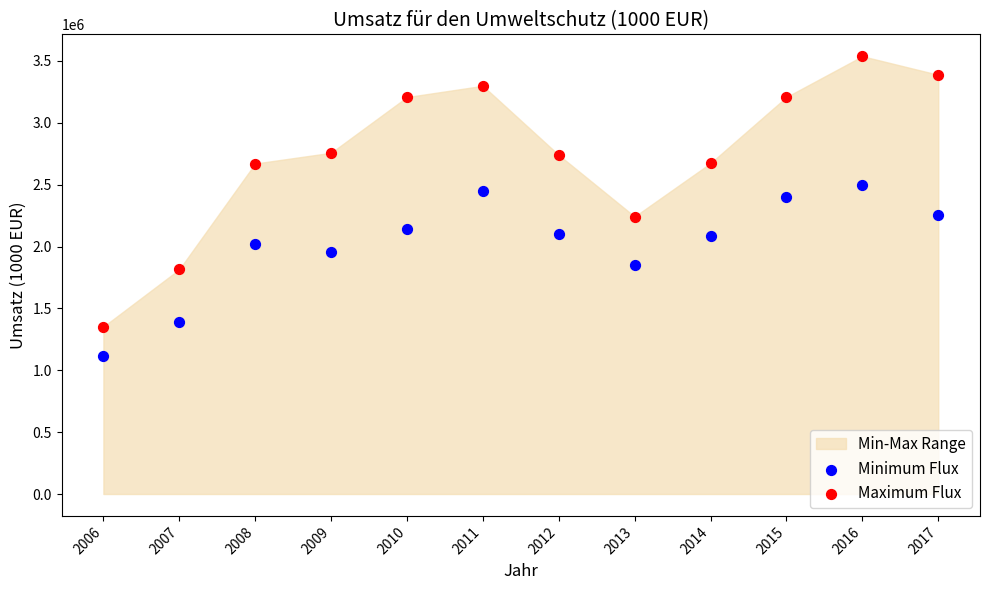

Which series has the largest Y range (max minus min)?

Maximum Flux